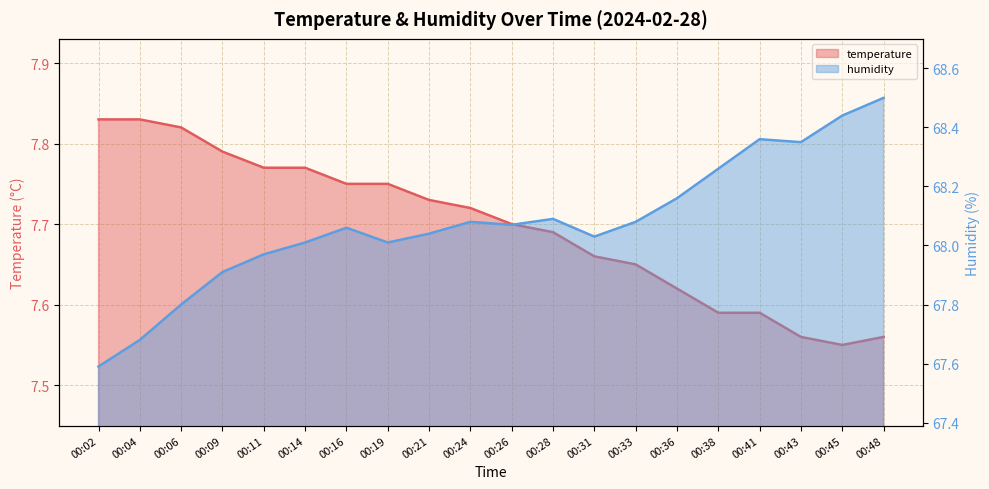

Which has a higher value, 00:45 or 00:33?

00:33